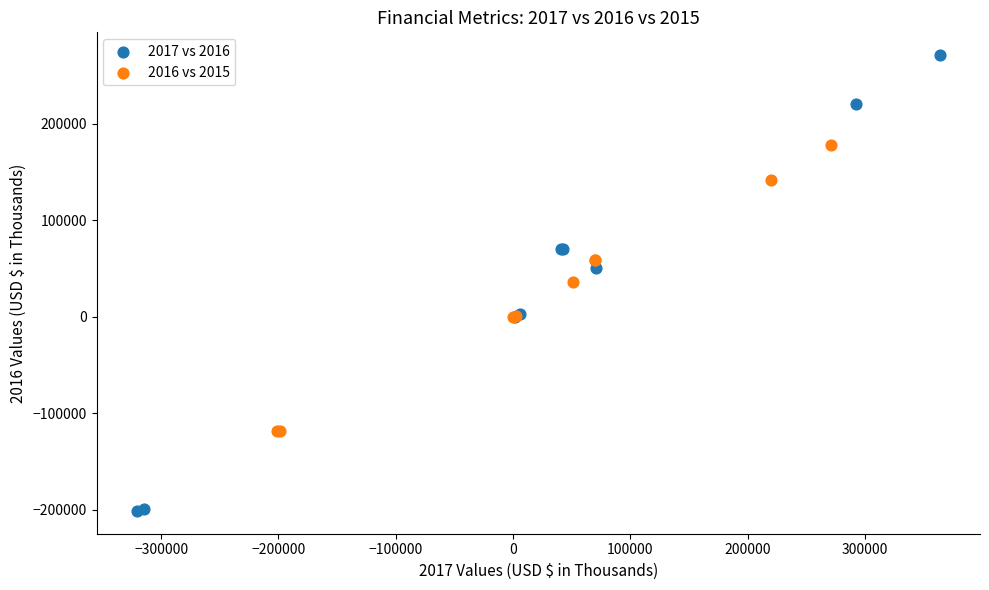

Which series reaches the maximum Y coordinate?

2017 vs 2016